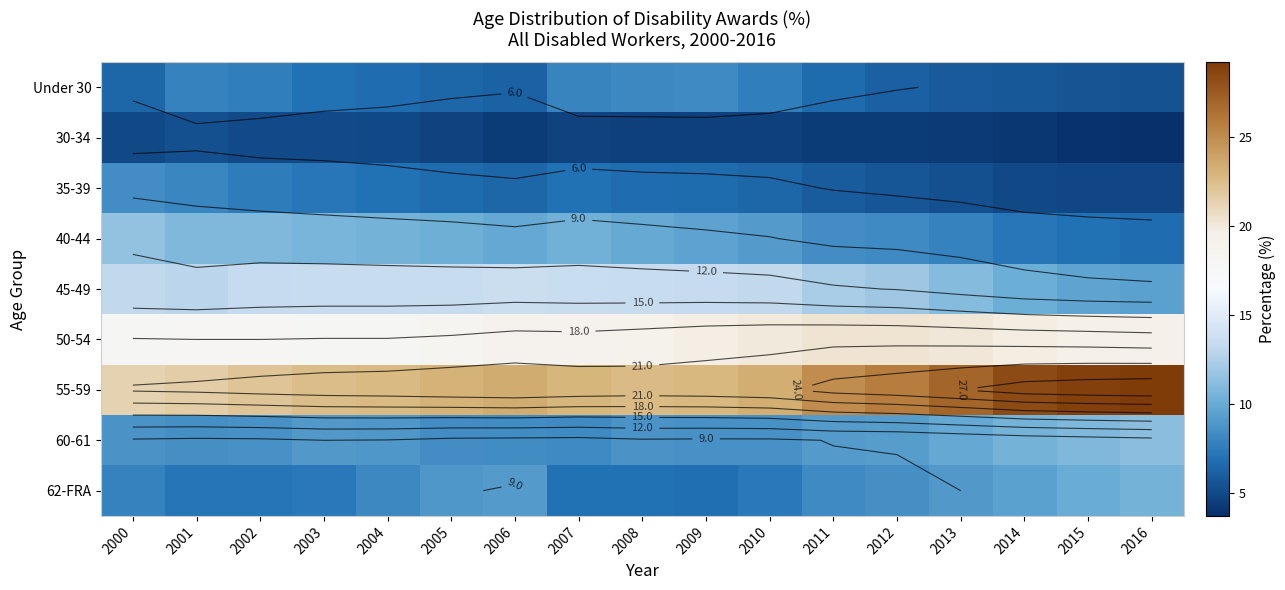

Rank the series at 2003 from lowest to highest value.

30-34, Under 30, 35-39, 62-FRA, 60-61, 40-44, 45-49, 50-54, 55-59